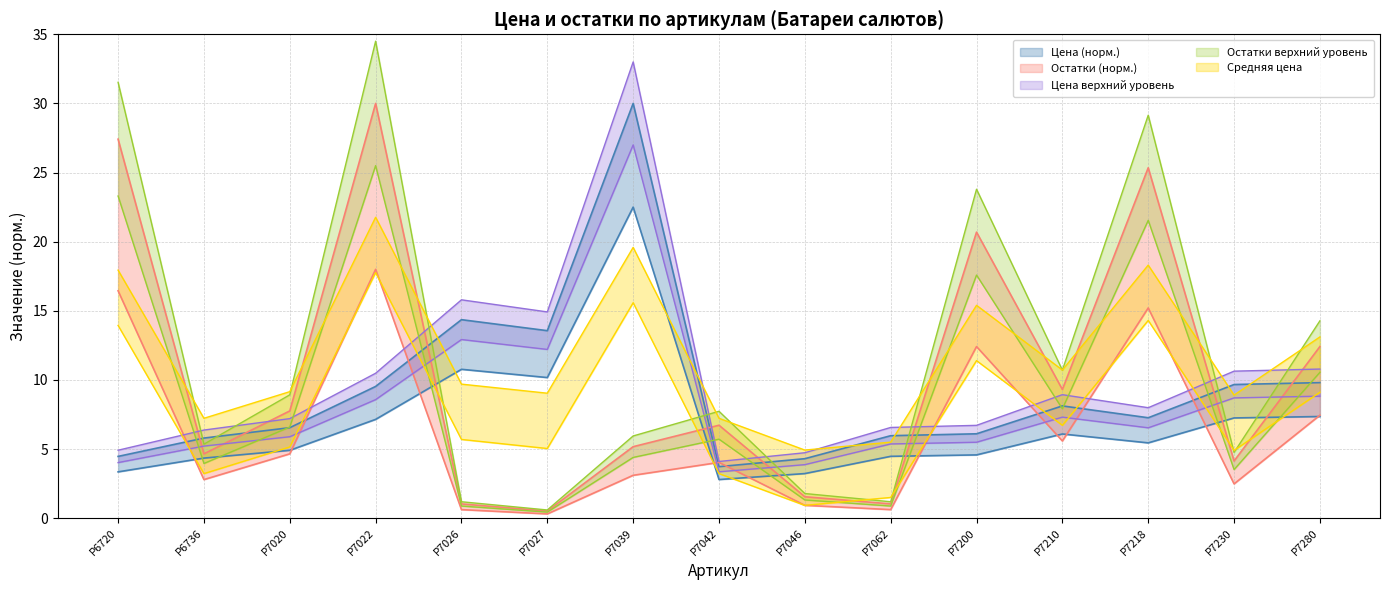

Which series has the widest spread of values?

Остатки